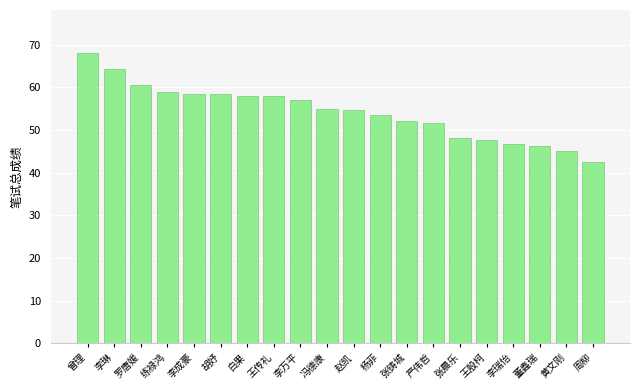

The value at 练禄鸿 is 59.0. True or false?

True